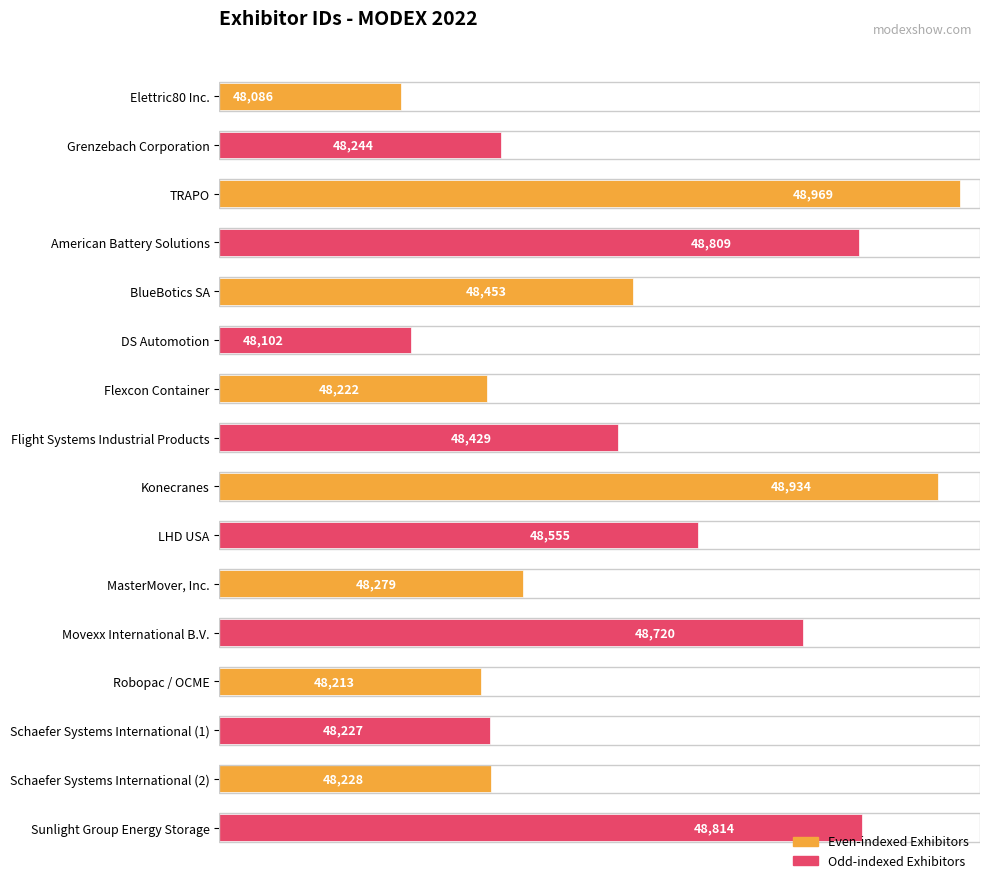

What is the ratio of the value at MasterMover, Inc. to the value at American Battery Solutions?

1.0